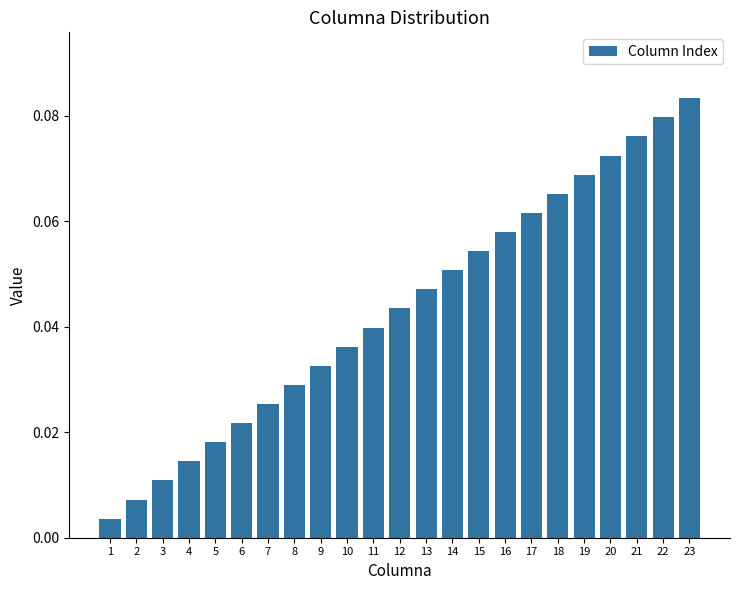

How many bars are there in total?

23